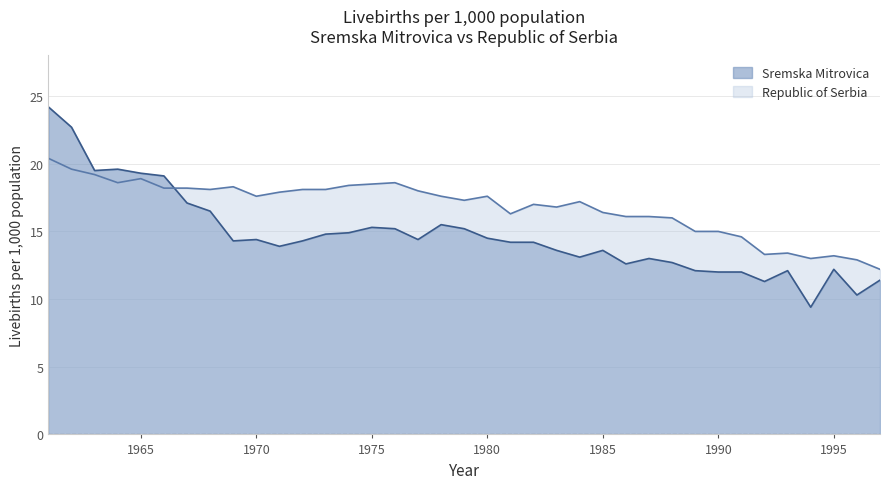

Between which two adjacent categories do Sremska Mitrovica and Republic of Serbia first intersect?

1966 and 1967